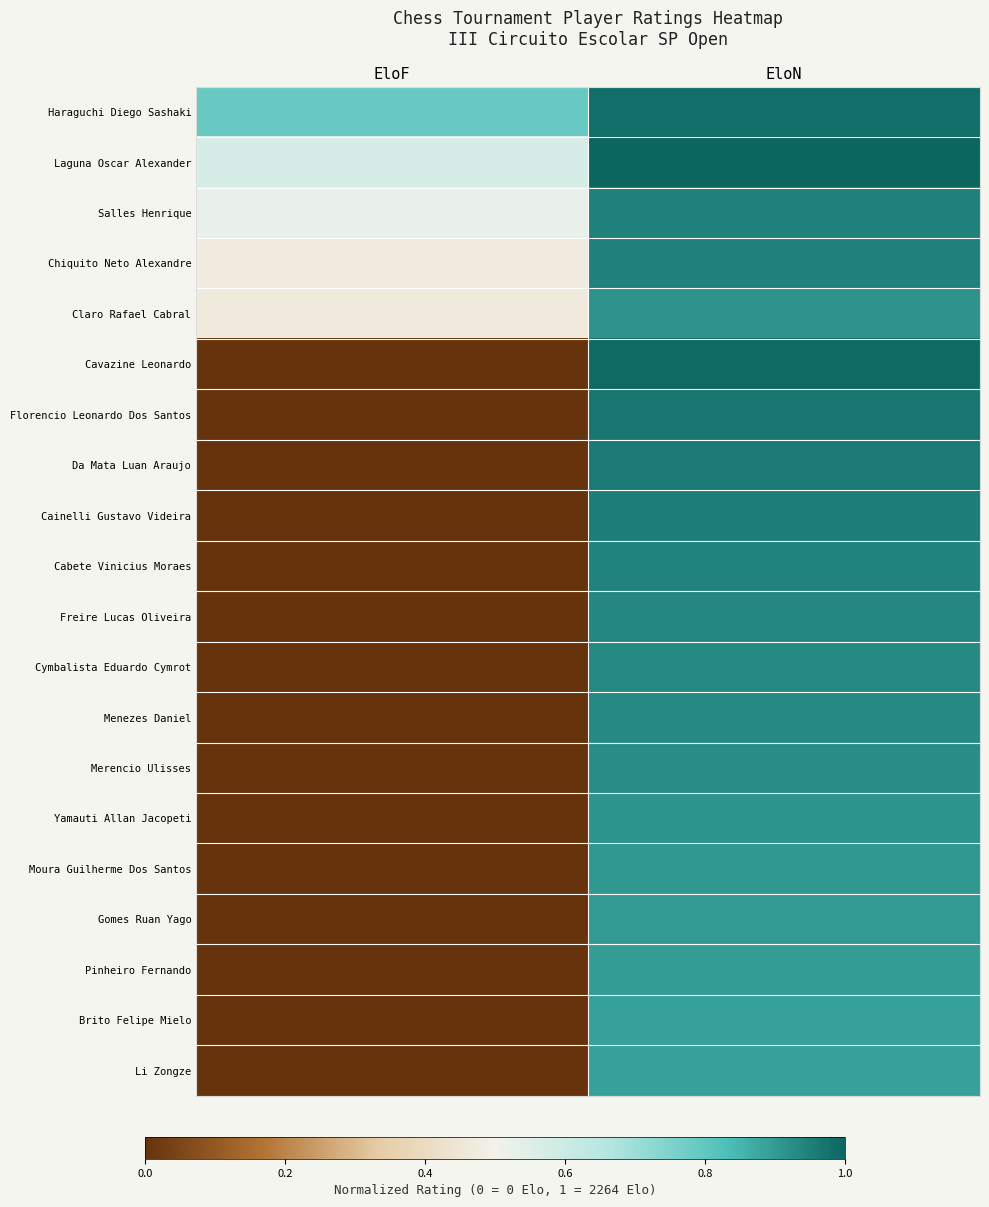

Rank the series by their maximum value, from highest to lowest.

Laguna Oscar Alexander, Cavazine Leonardo, Haraguchi Diego Sashaki, Florencio Leonardo Dos Santos, Da Mata Luan Araujo, Cainelli Gustavo Videira, Salles Henrique, Chiquito Neto Alexandre, Cabete Vinicius Moraes, Freire Lucas Oliveira, Cymbalista Eduardo Cymrot, Menezes Daniel, Merencio Ulisses, Claro Rafael Cabral, Yamauti Allan Jacopeti, Moura Guilherme Dos Santos, Gomes Ruan Yago, Pinheiro Fernando, Brito Felipe Mielo, Li Zongze